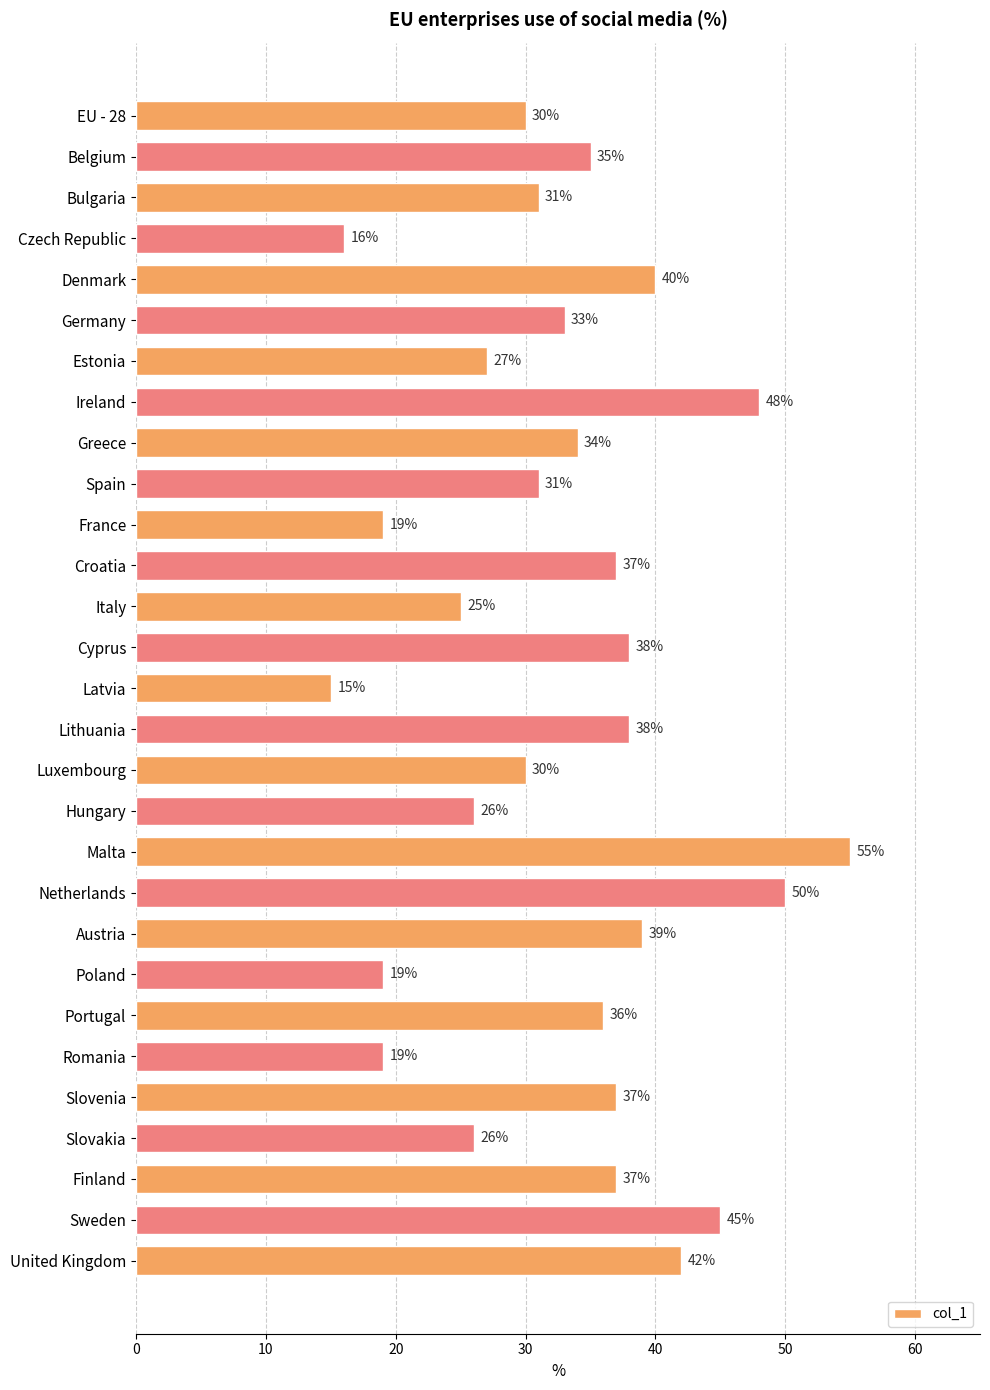

True or false: the data shows 35 at Belgium.

True